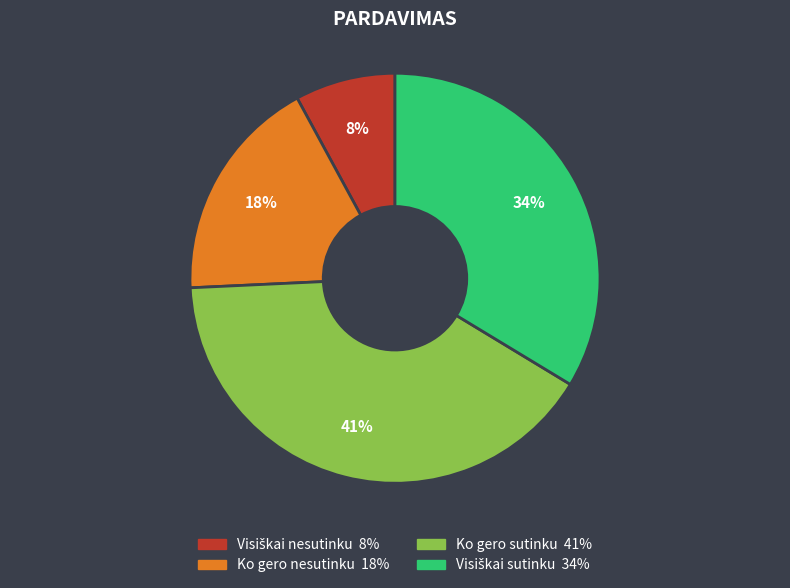

Is it true that Ko gero sutinku is 41% of the pie?

True